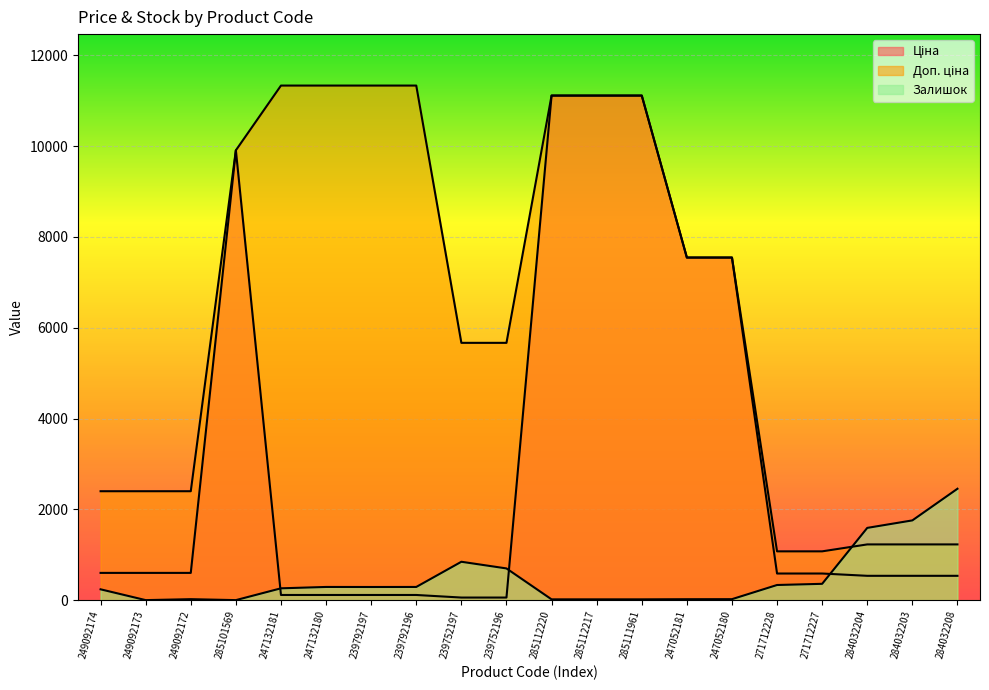

Rank the series at 239752196 from lowest to highest value.

Ціна, Залишок, Доп. ціна